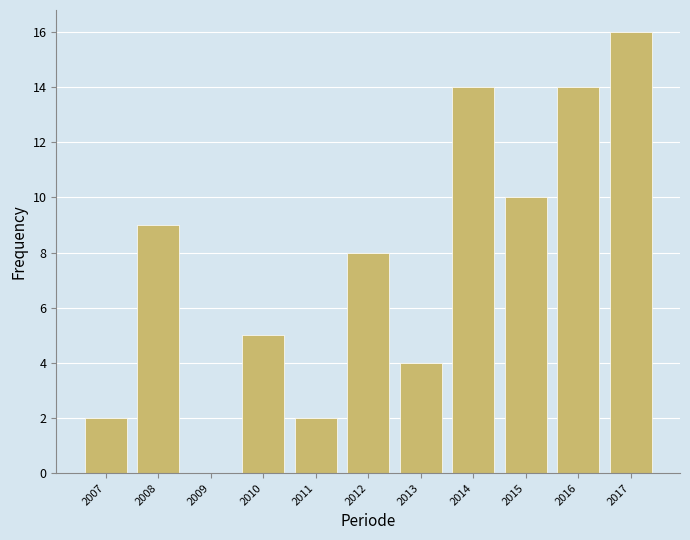

Reading left to right, extract all data points from this chart.

2007=2	2008=9	2009=0	2010=5	2011=2	2012=8	2013=4	2014=14	2015=10	2016=14	2017=16